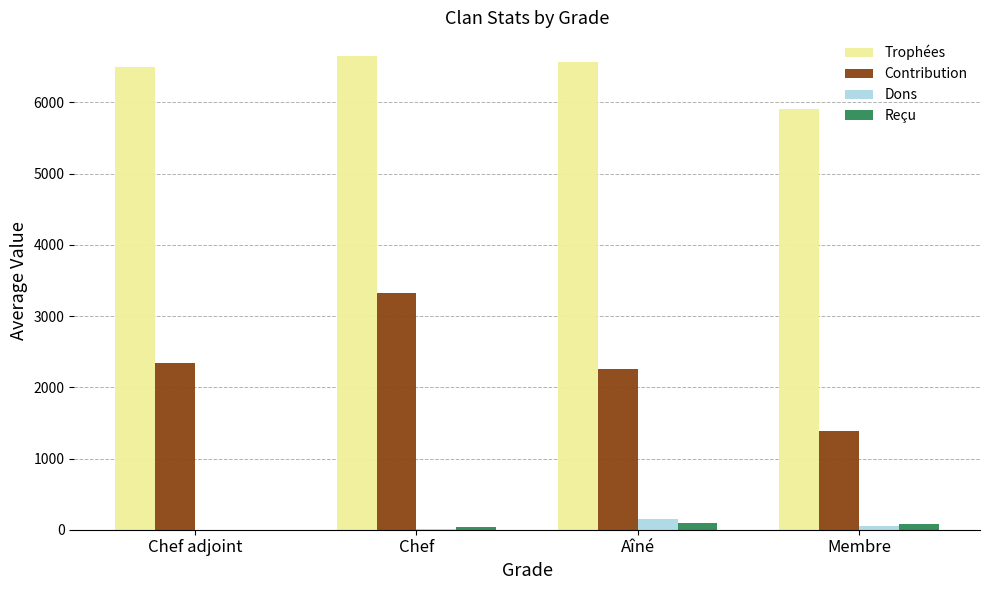

How many distinct data groups are displayed?

4